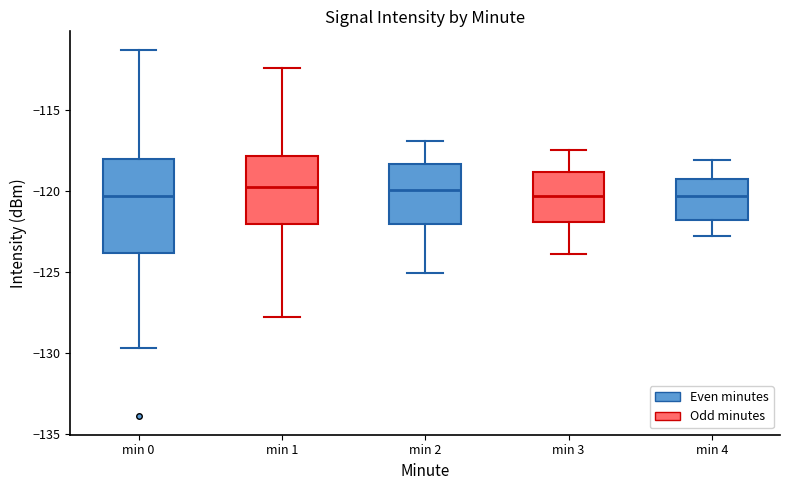

Comparing the boxes themselves (not the whiskers), which one is the tallest?

min 0